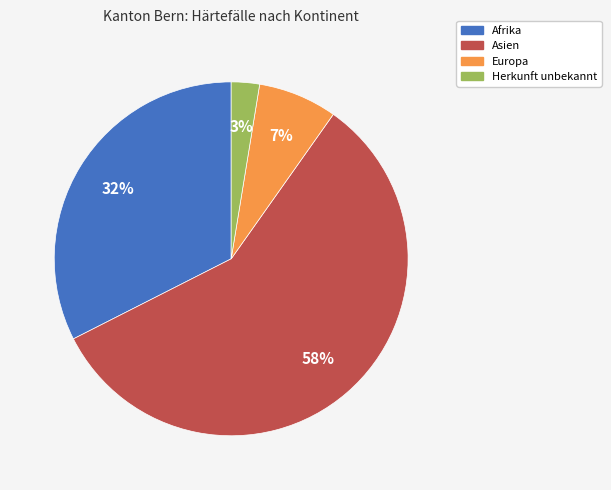

Is the sum of Herkunft unbekannt and Europa greater than half?

No